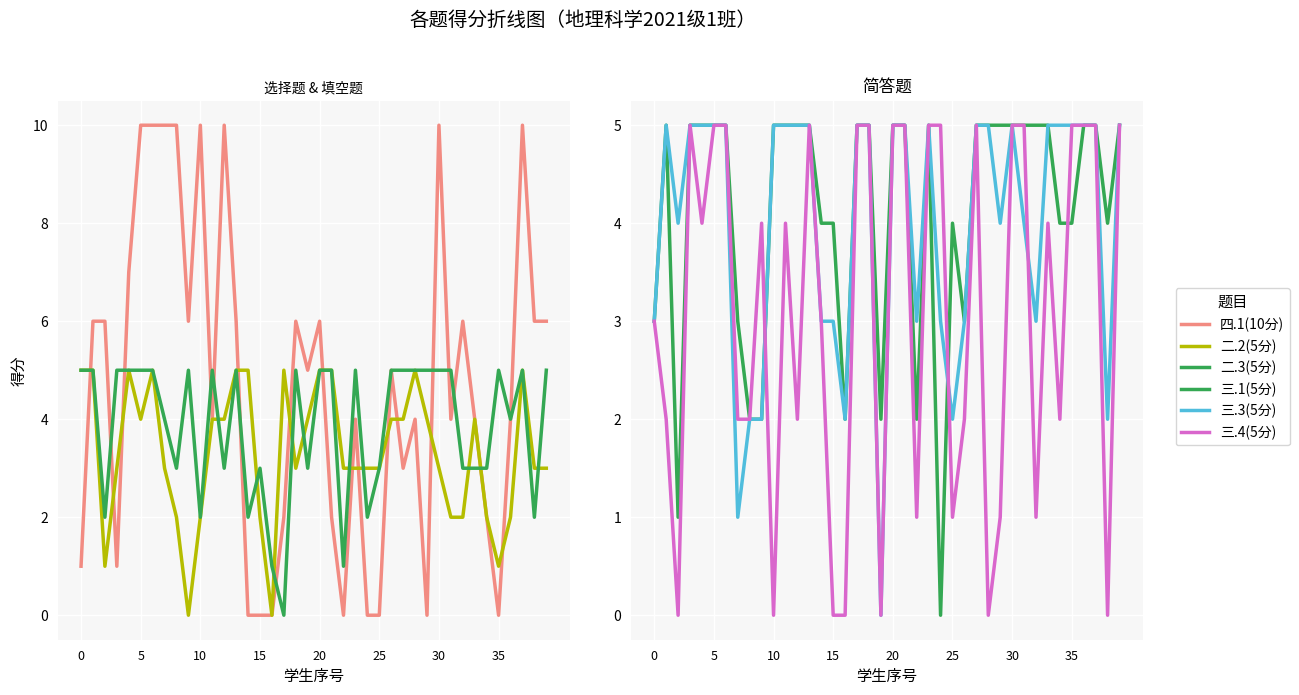

What is the difference between the highest and lowest values at 8?

8